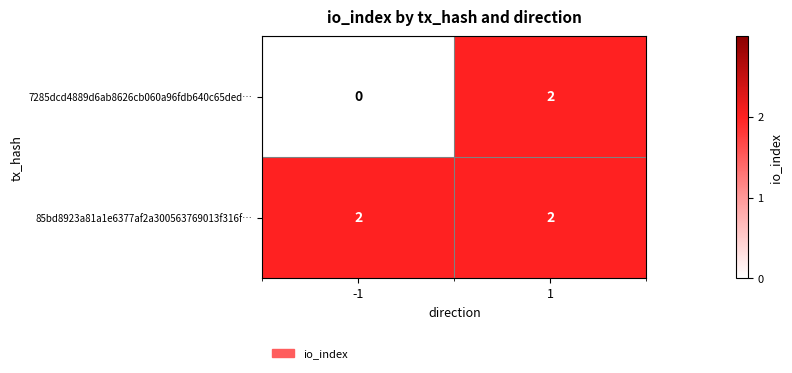

Which series has the largest range (max minus min)?

7285dcd4889d6ab8626cb060a96fdb640c65ded…